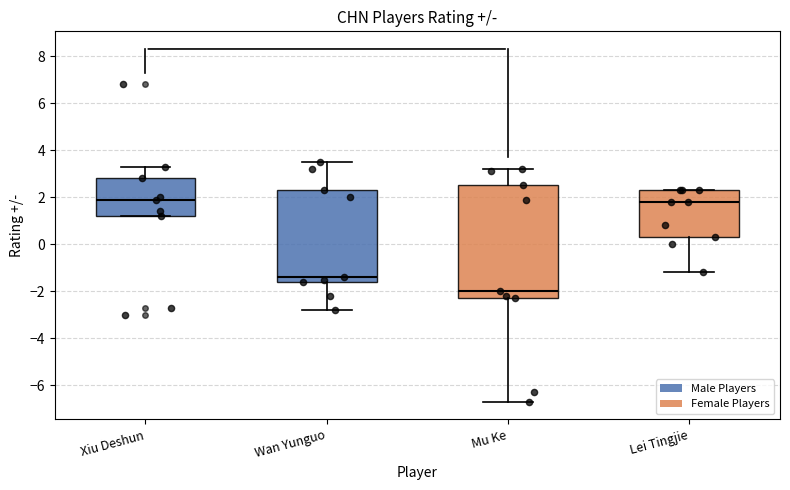

Reading left to right, transcribe this box plot: for each box, give where its median line is, the range the box spans, and where its two whiskers end, as read against the y-axis. The values are not printed on the chart, so give them approximately, as read against the axis.

Xiu Deshun: median 2.0, box 1.2 to 2.8, whiskers 1.2 to 3.4
Wan Yunguo: median -1.4, box -1.6 to 2.4, whiskers -2.8 to 3.6
Mu Ke: median -2.0, box -2.2 to 2.6, whiskers -6.6 to 3.2
Lei Tingjie: median 1.8, box 0.4 to 2.4, whiskers -1.2 to 2.4